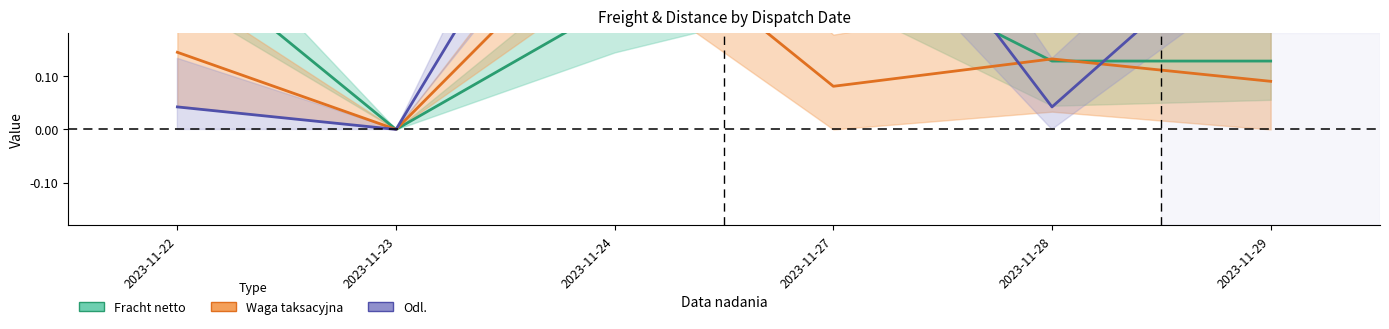

Where is Waga taksacyjna nearest to the value 0?

2023-11-23